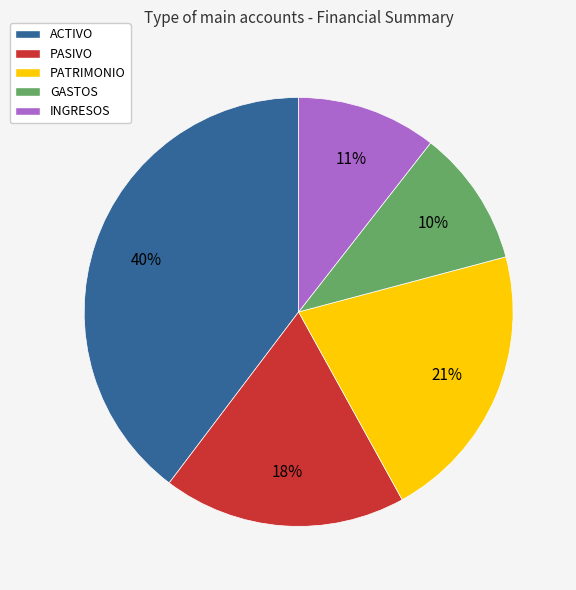

What is the largest slice in the pie chart?

ACTIVO